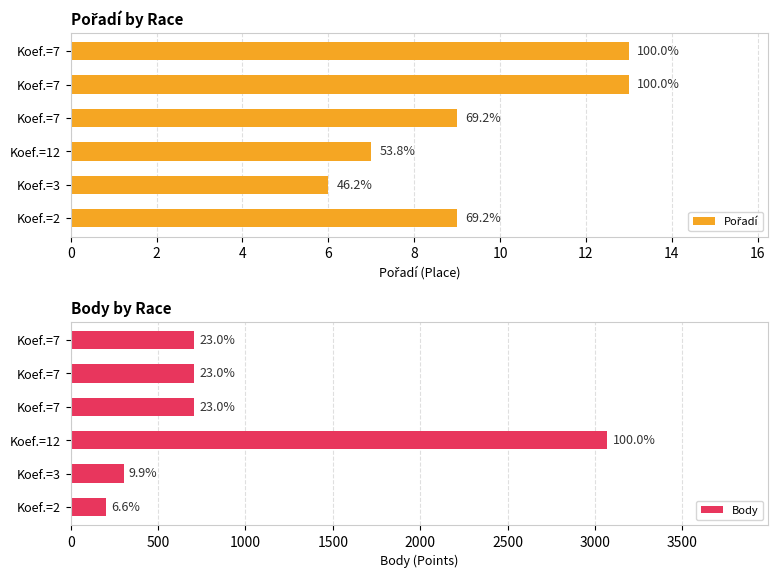

Between 10 and 4, which is larger?

10